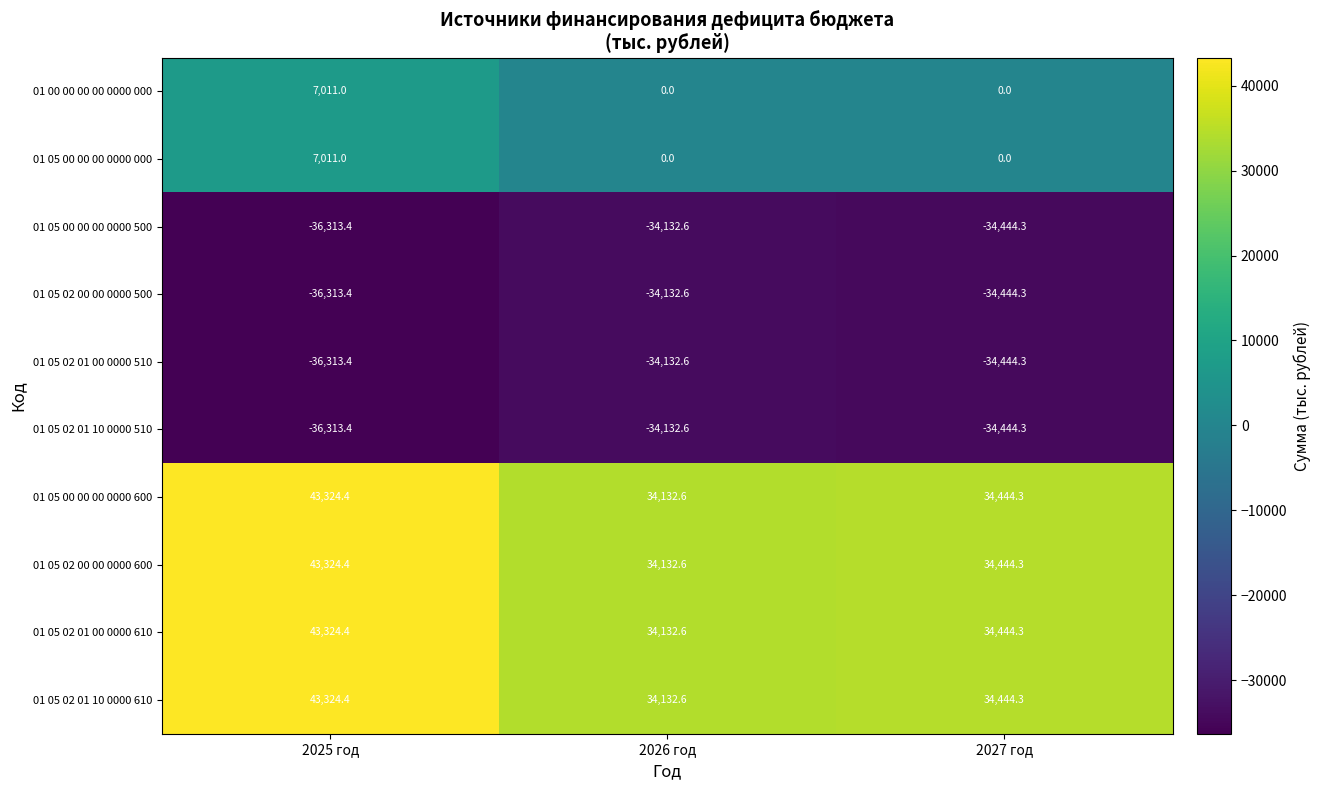

Which category has the highest value across all series?

2025 год